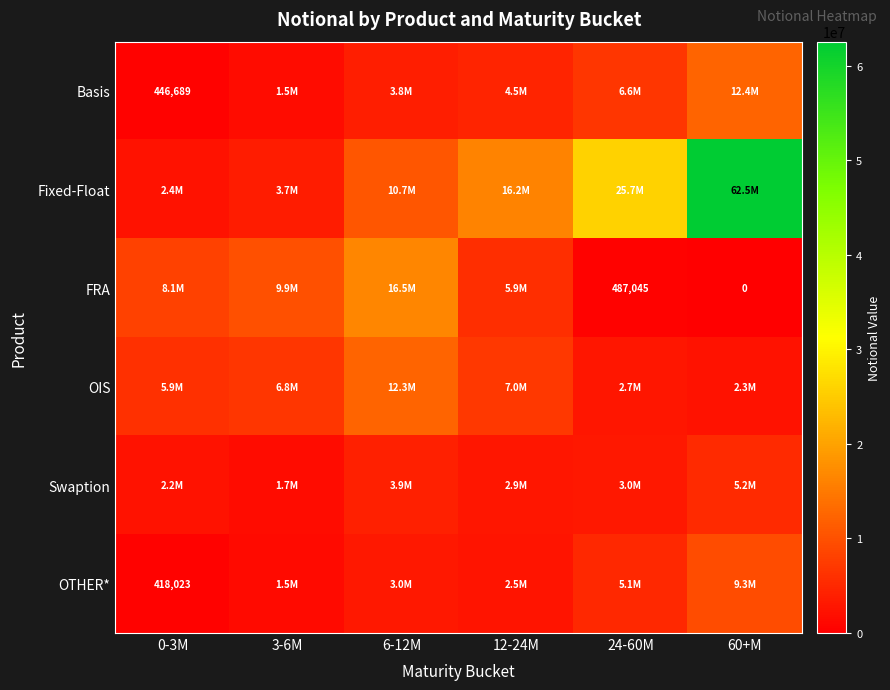

Which series has the largest total across all categories?

Fixed-Float